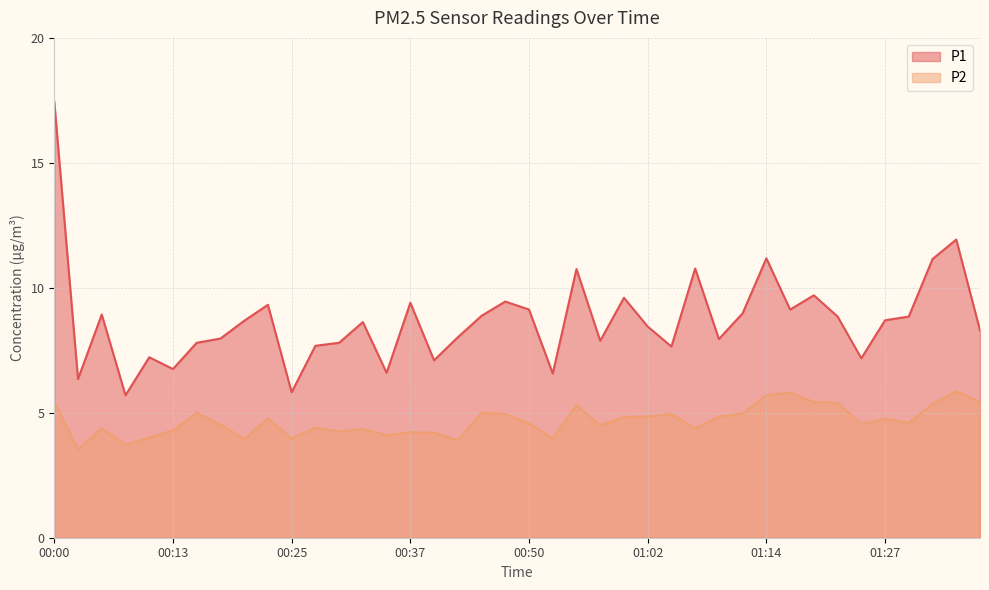

True or false: P2 and P1 intersect in this chart.

False